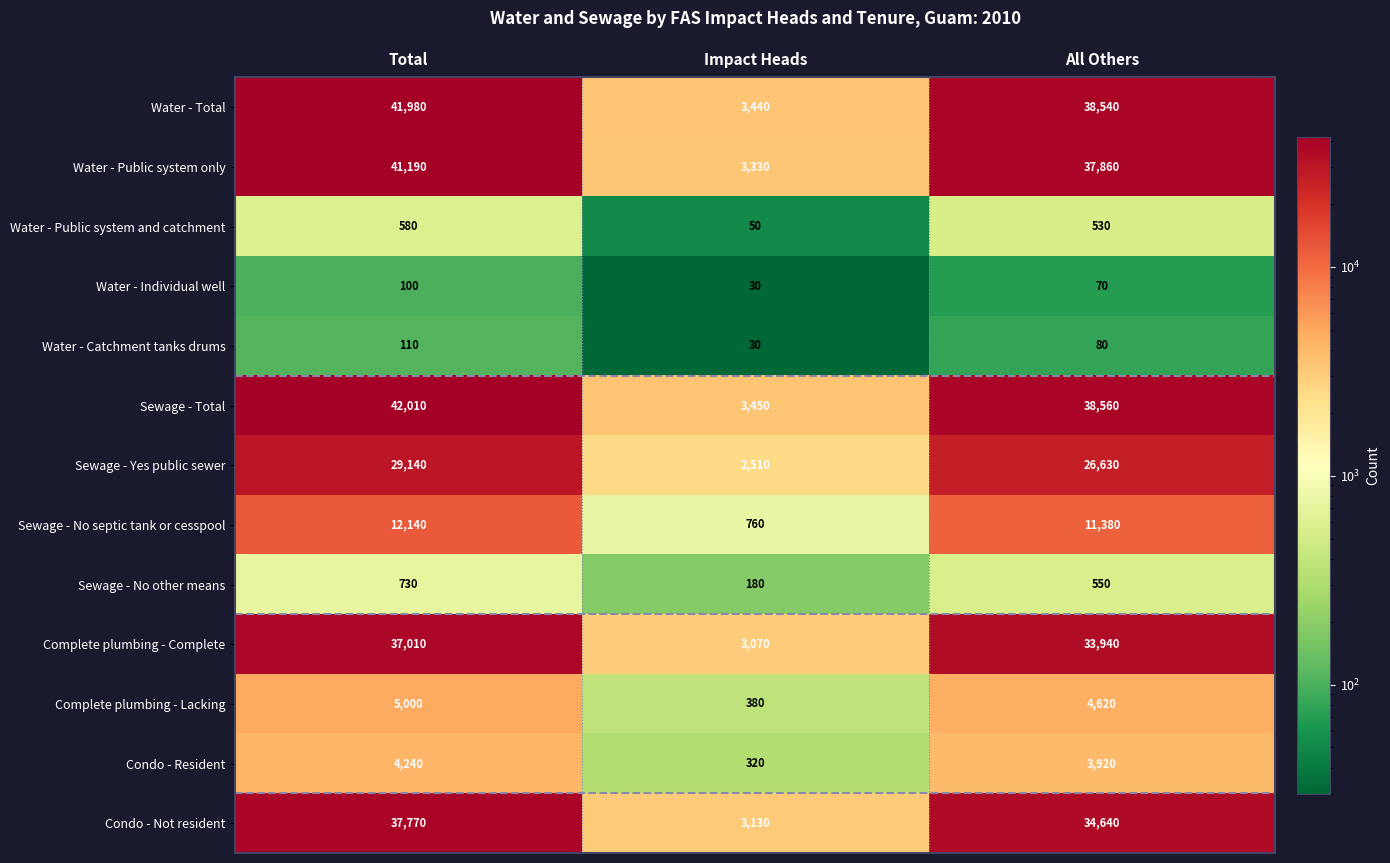

True or false: Water - Public system only has a value of 3330 at Impact Heads.

True